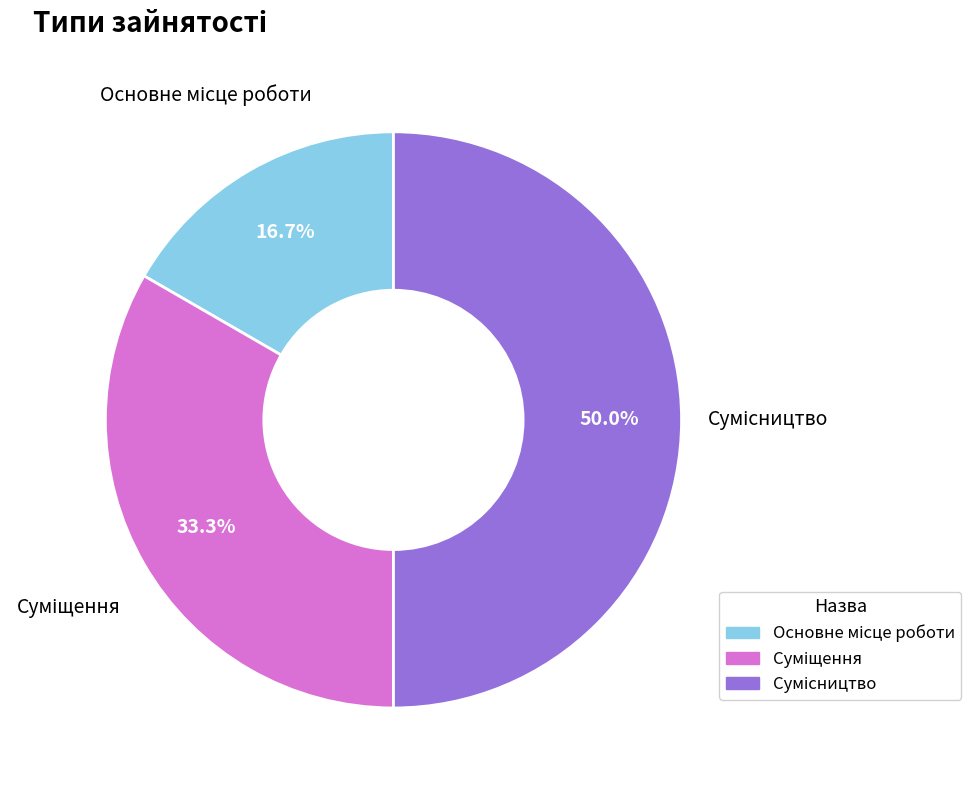

How many segments does this pie chart have?

3